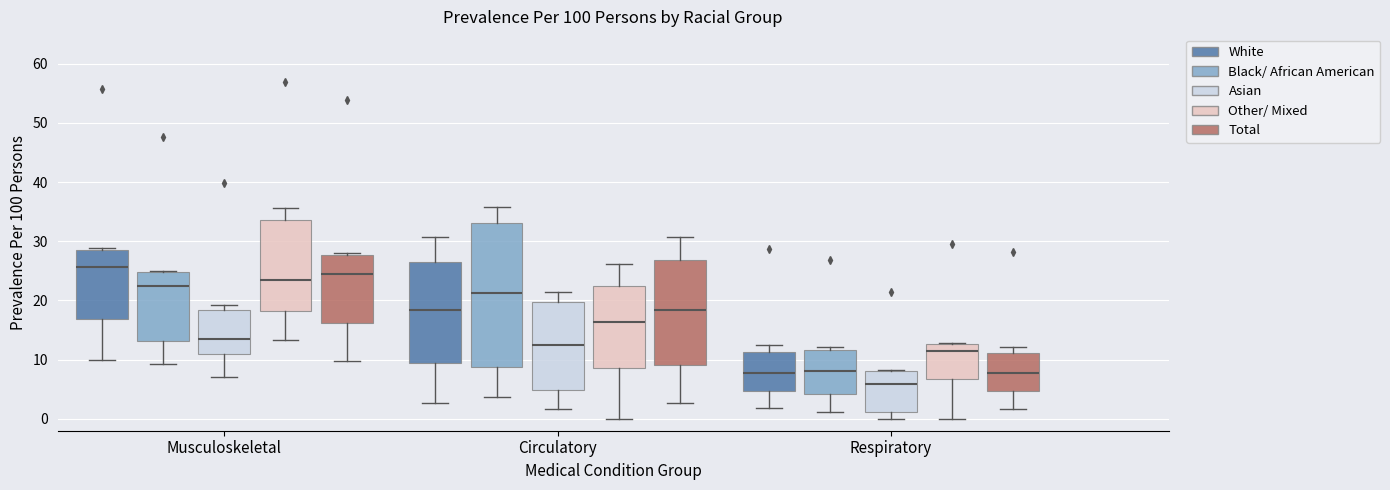

Which box's median line is the highest?

Musculoskeletal (White)